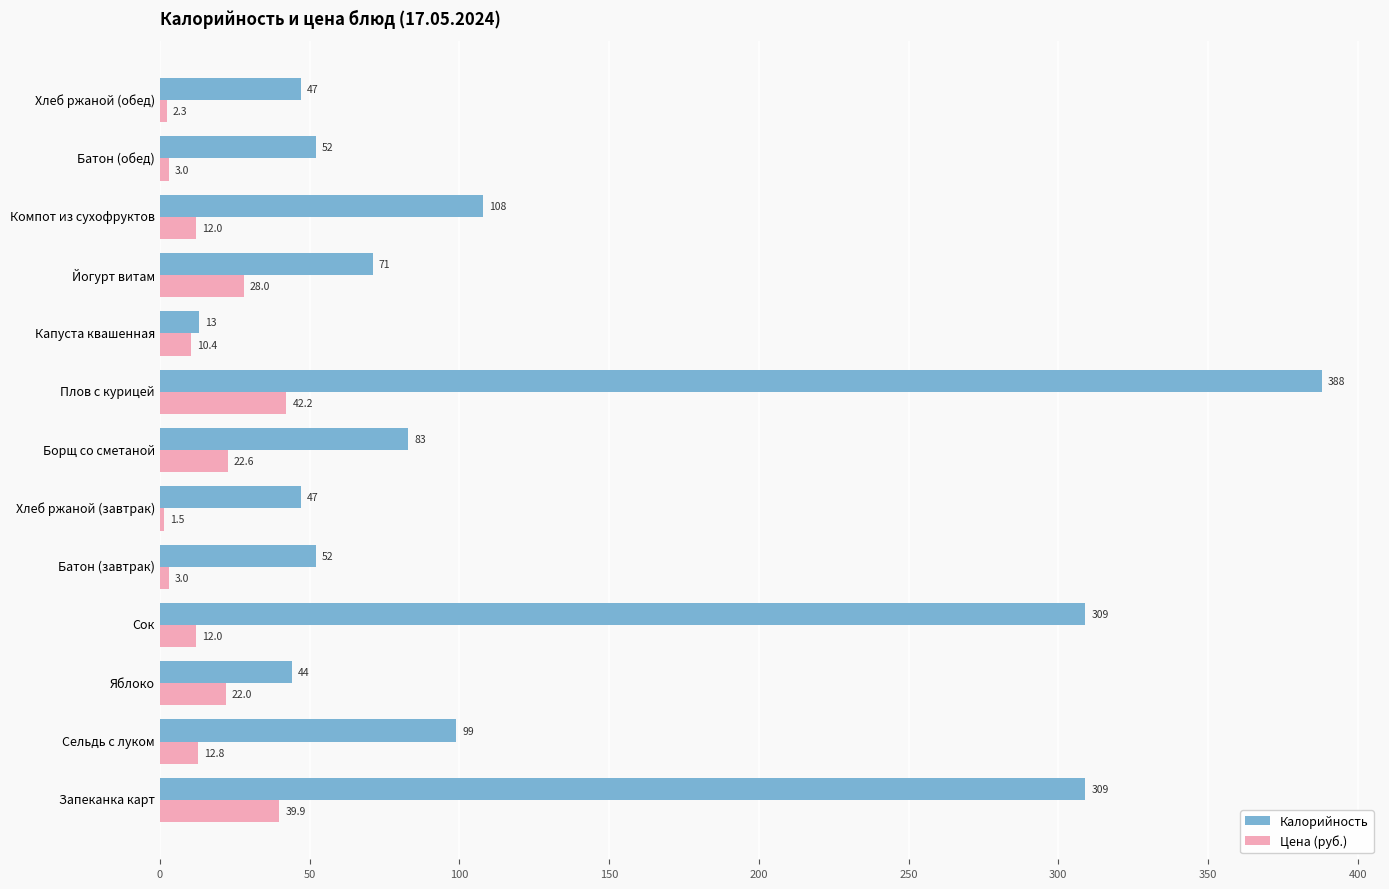

At how many categories does at least one series exceed 32?

12